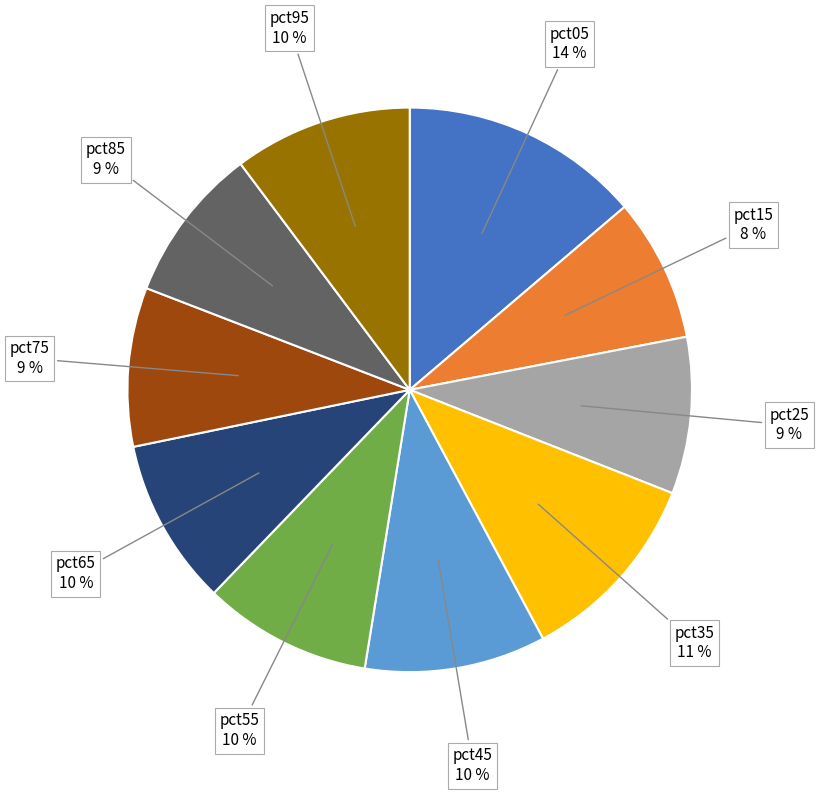

Is there a majority slice in this chart?

No